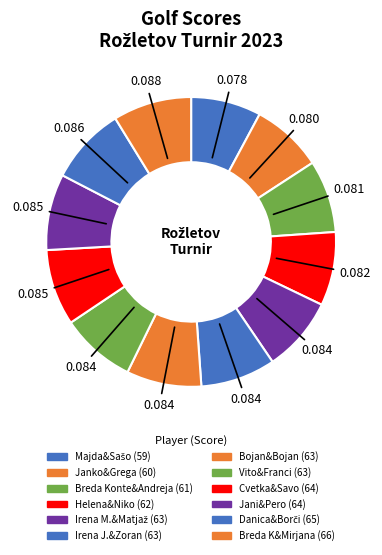

How many segments does this pie chart have?

12